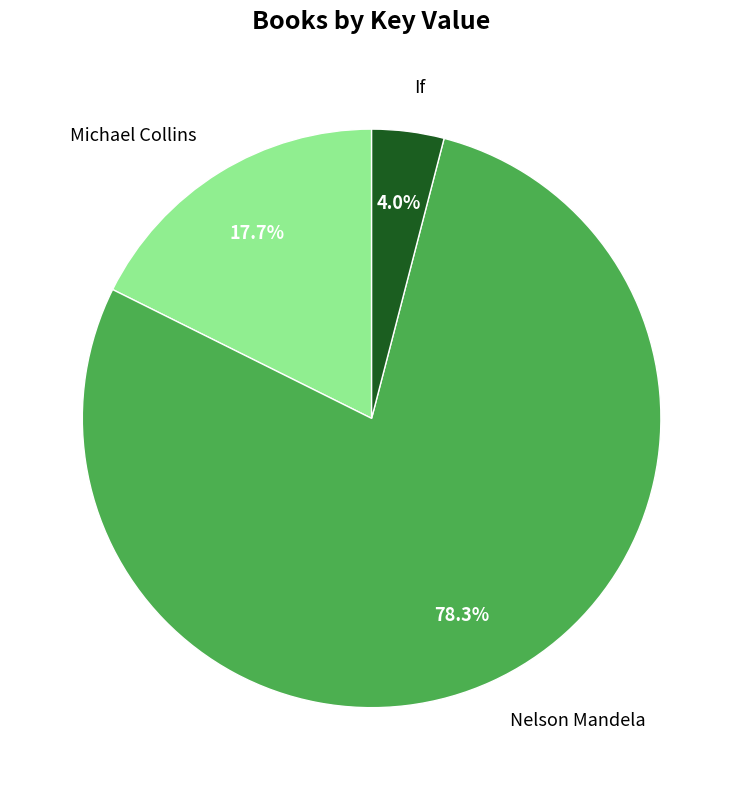

Count the number of slices in the pie.

3